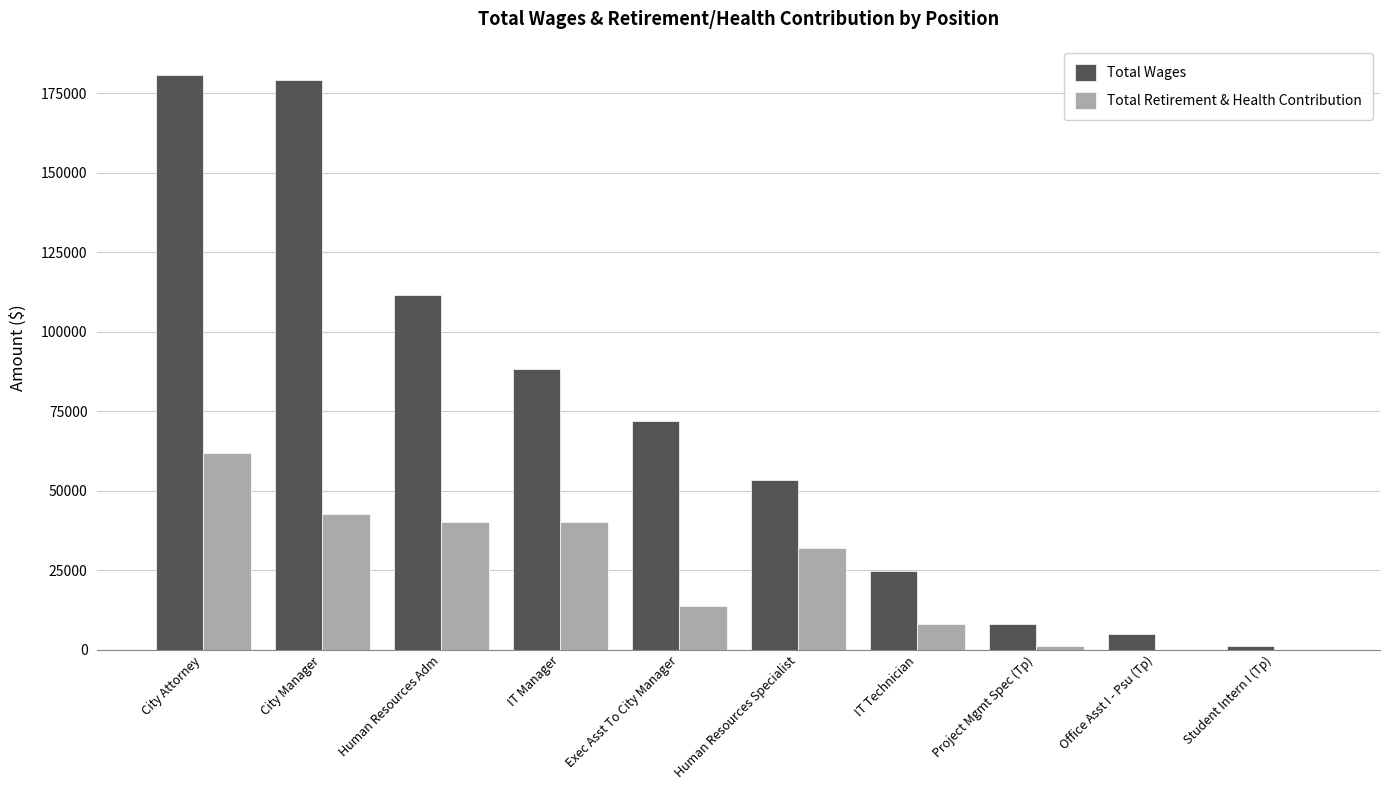

Which category has the highest value in the Total Retirement & Health Contribution series?

City Attorney